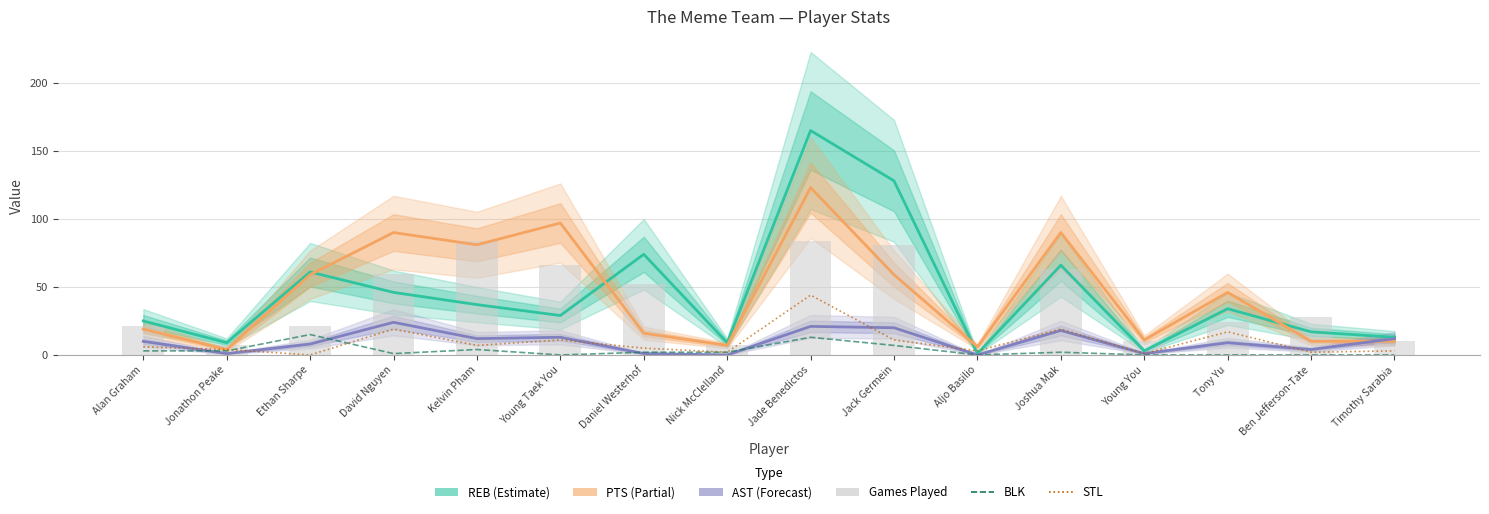

What is the total value across all series at Nick McClelland?

27.0